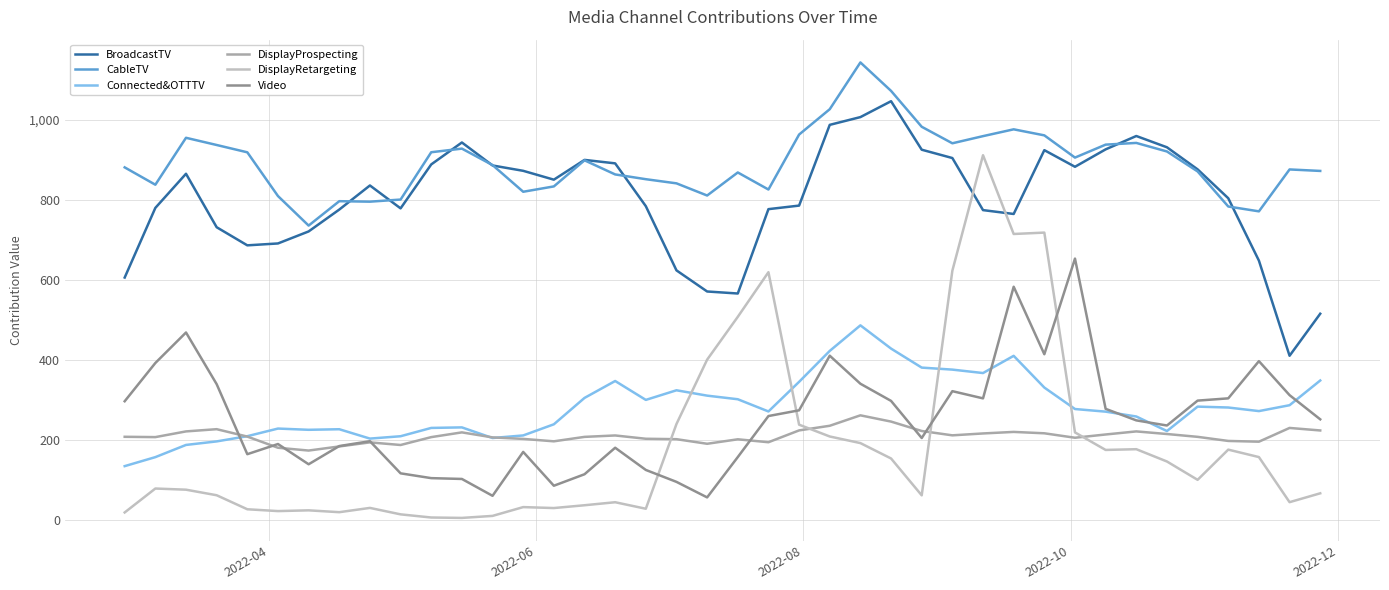

Which series has the largest range (max minus min)?

DisplayRetargeting